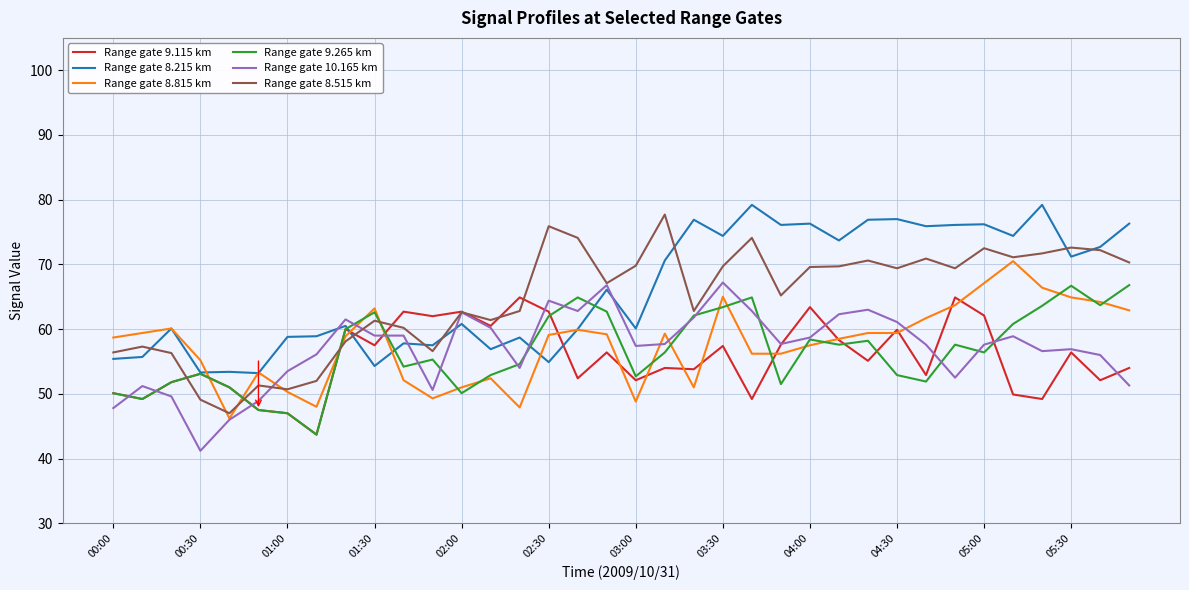

What is the greatest value displayed?

79.2